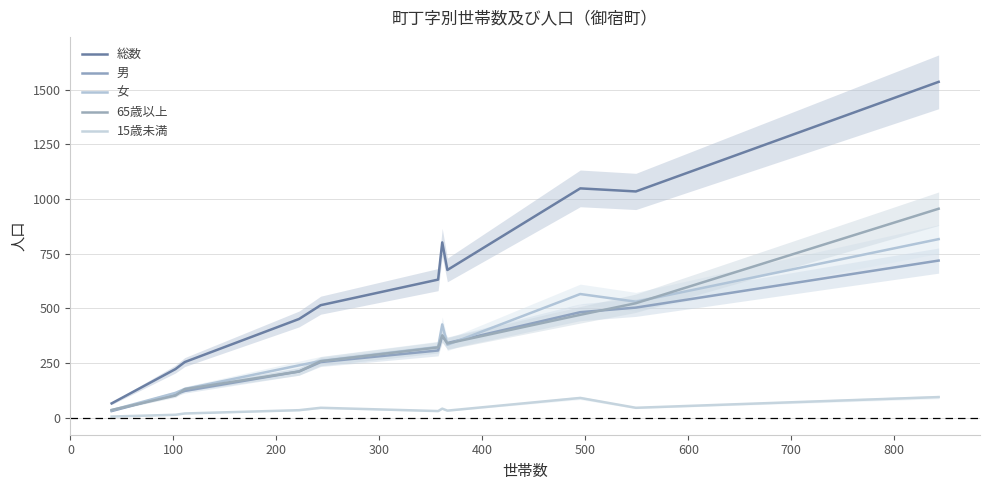

What is the average value of the 男 series?

315